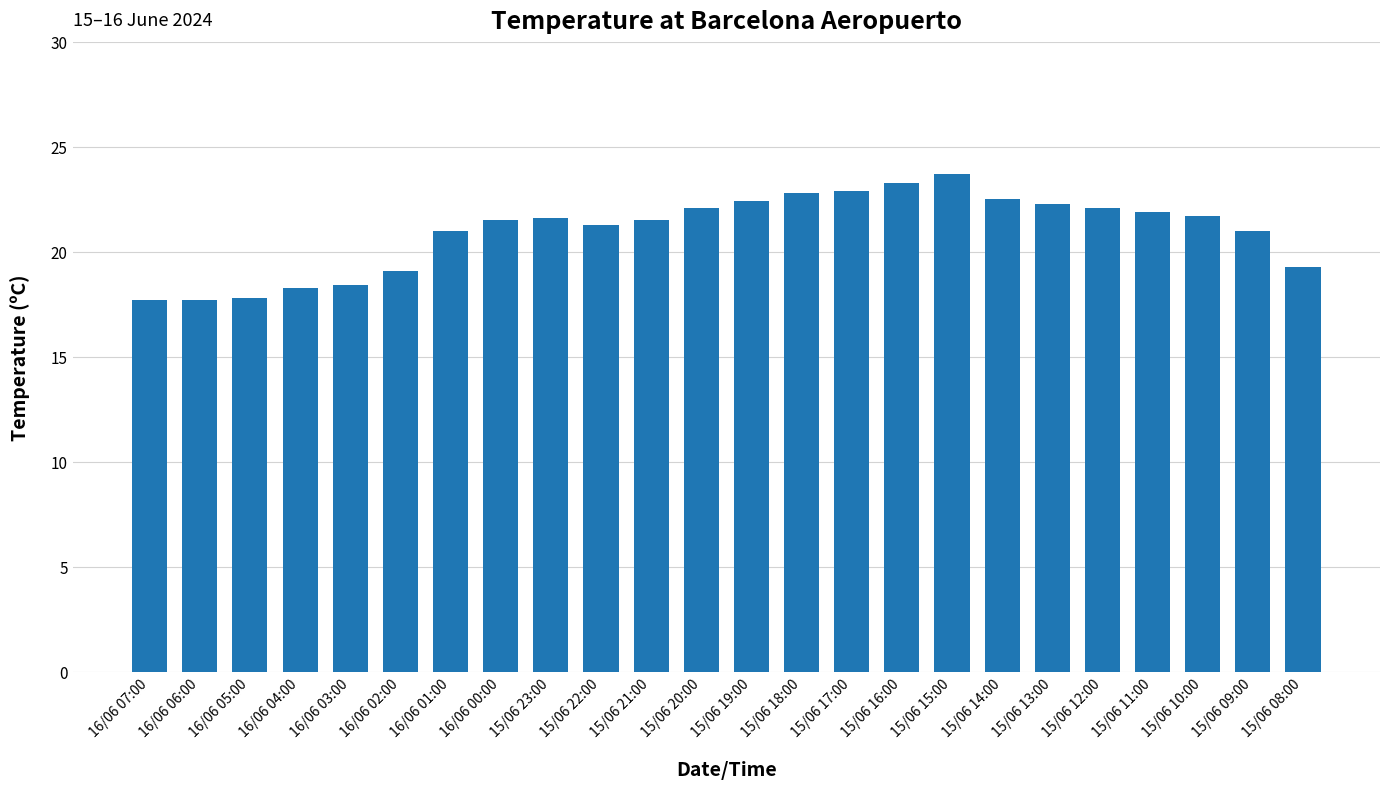

Which has a higher value, 15/06 19:00 or 16/06 04:00?

15/06 19:00